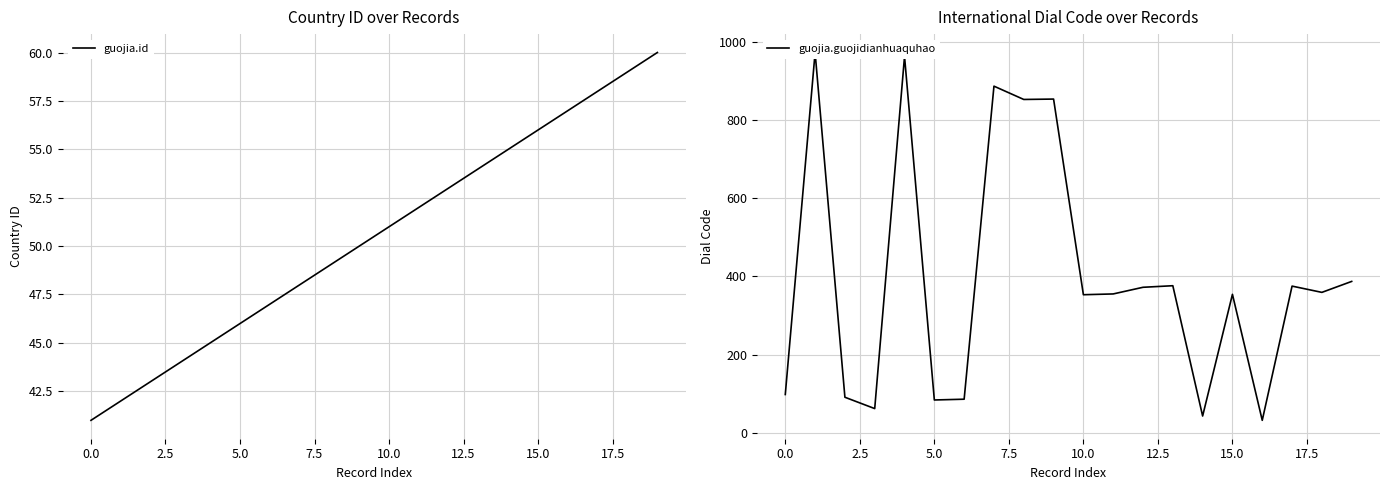

What is the maximum value for guojia.id?

60